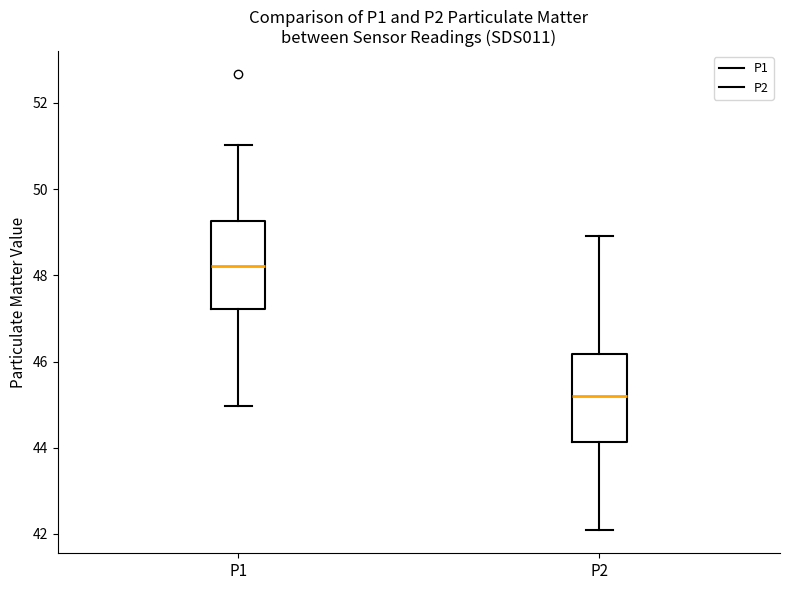

Which box has the lowest median line?

P2